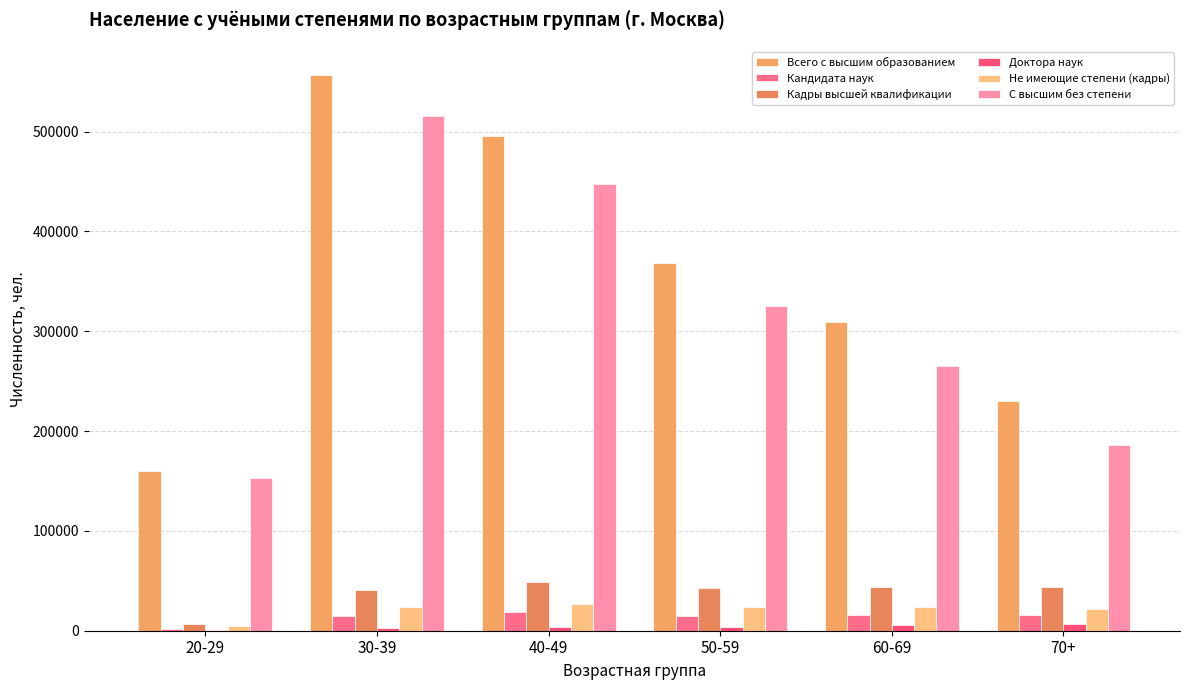

What is the sum of all Кадры высшей квалификации values?

226761